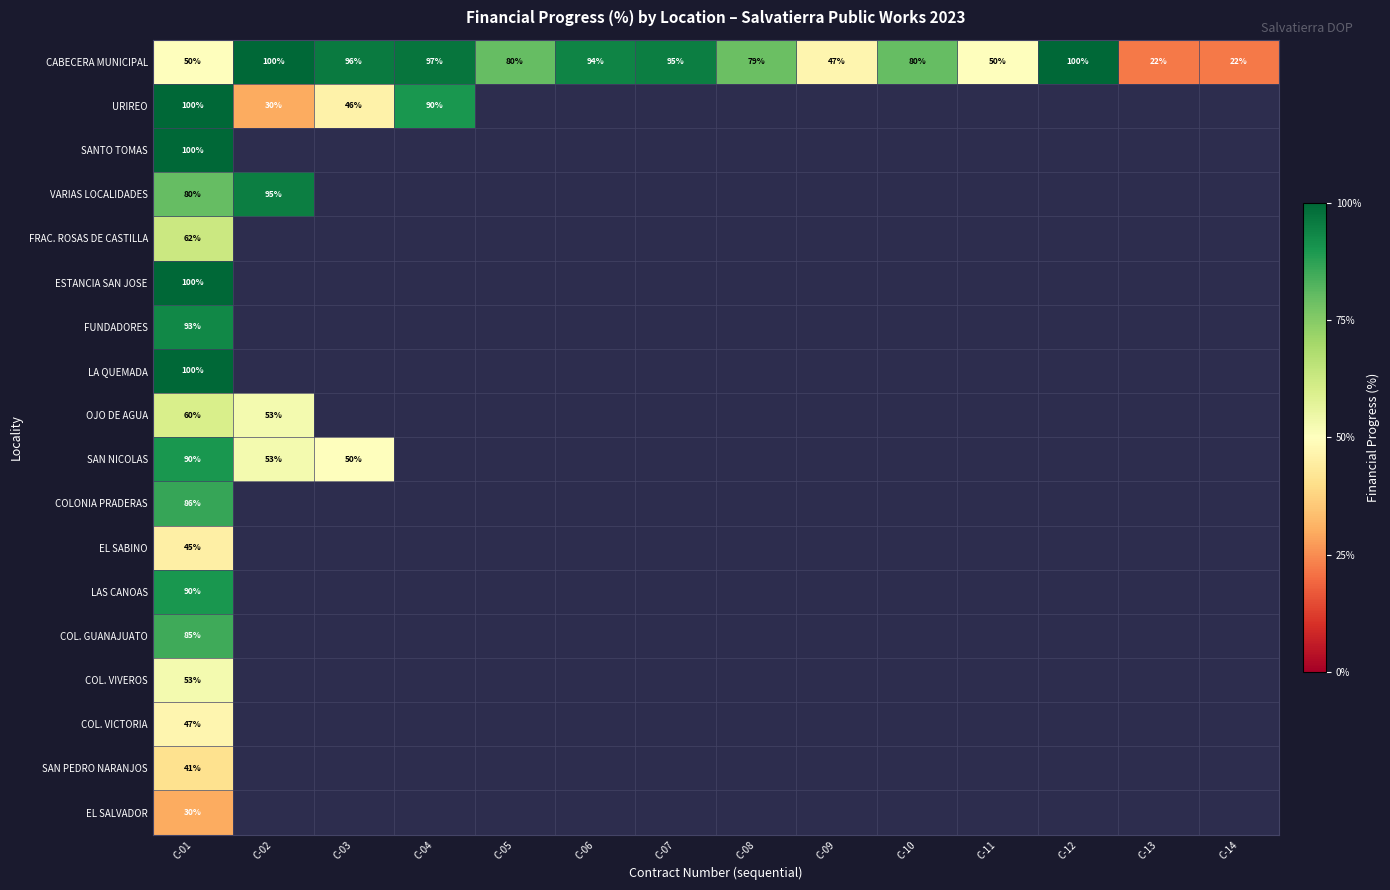

Rank the series at C-01 from highest to lowest value.

URIREO, SANTO TOMAS, ESTANCIA SAN JOSE, LA QUEMADA, FUNDADORES, SAN NICOLAS, LAS CANOAS, COLONIA PRADERAS, COL. GUANAJUATO, VARIAS LOCALIDADES, FRAC. ROSAS DE CASTILLA, OJO DE AGUA, COL. VIVEROS, CABECERA MUNICIPAL, COL. VICTORIA, EL SABINO, SAN PEDRO NARANJOS, EL SALVADOR